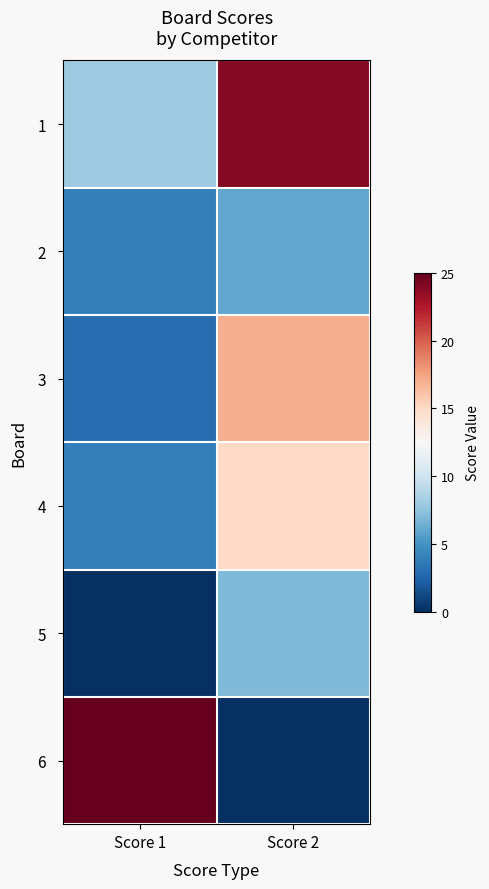

How many categories are shown in the chart?

2